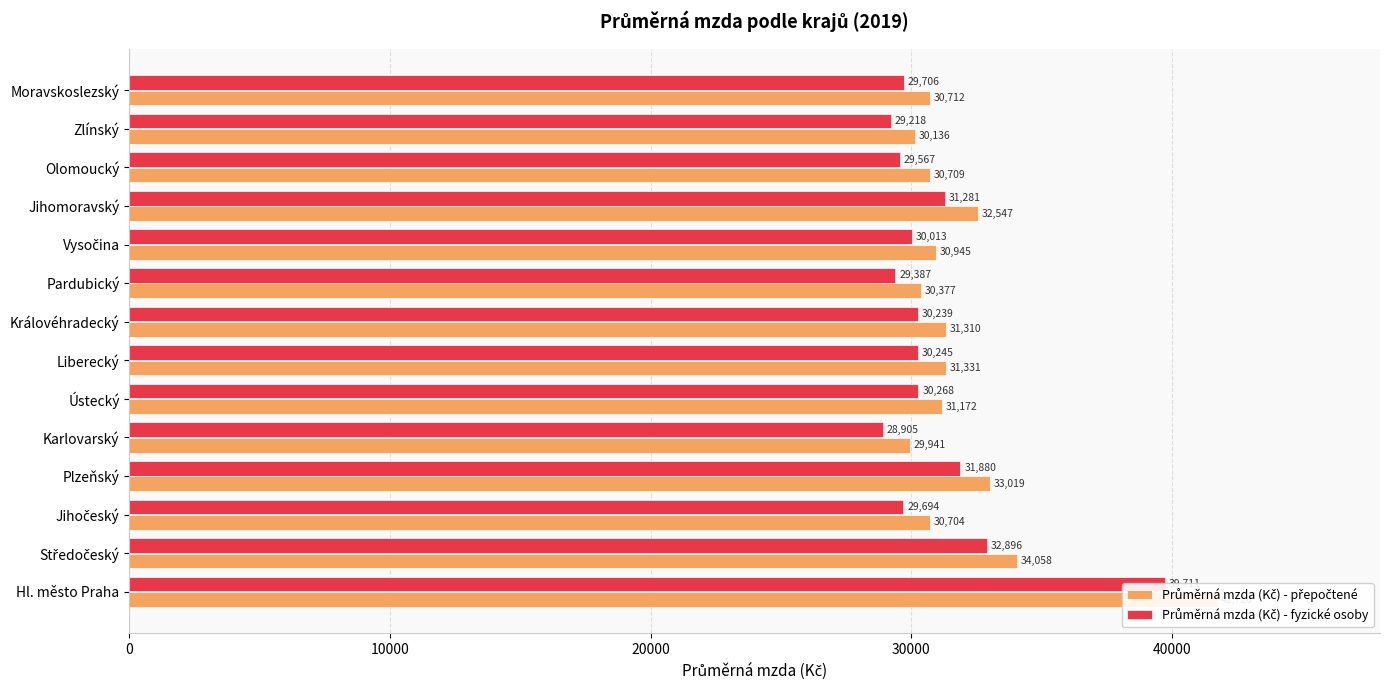

Is the value of Průměrná mzda (Kč) - fyzické osoby at Zlínský greater than the value of Průměrná mzda (Kč) - přepočtené at Vysočina?

No